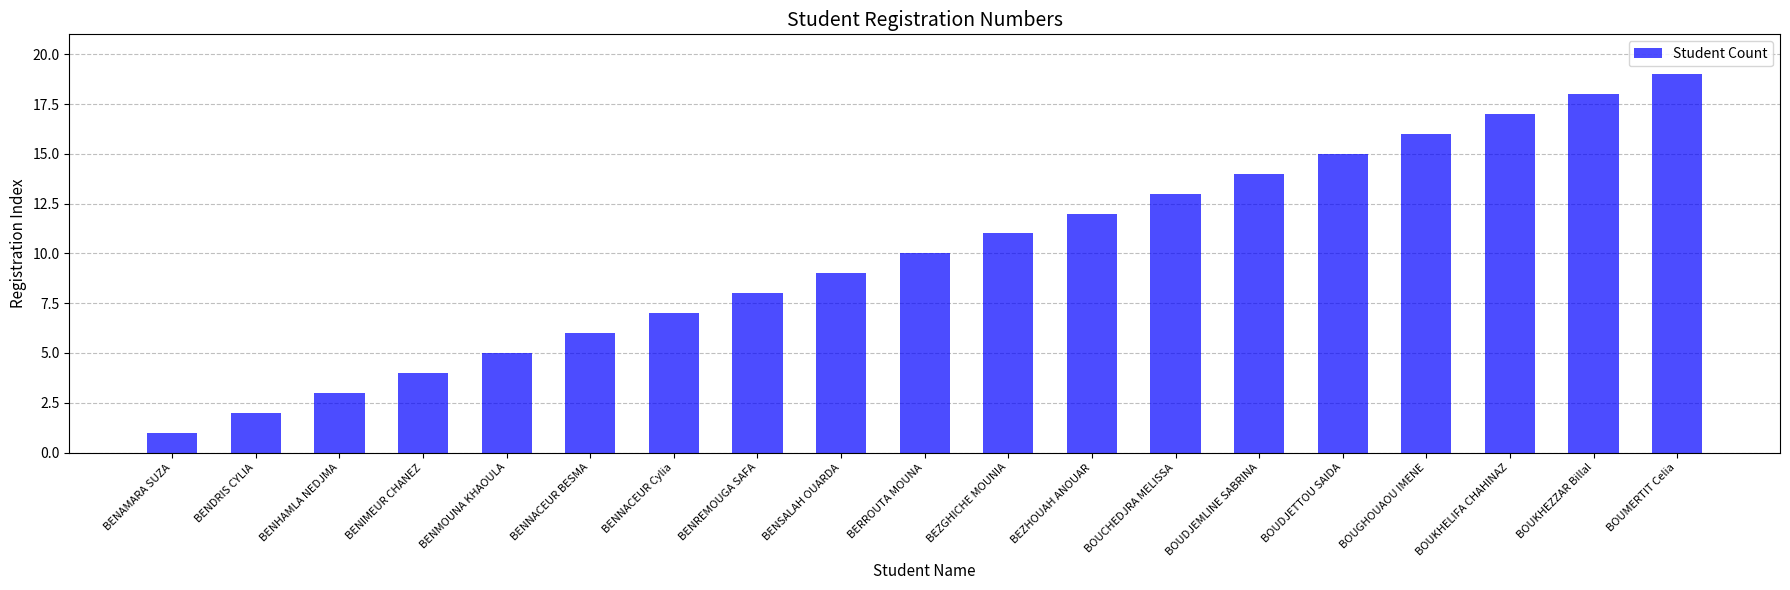

Reading left to right, list all the values displayed in this chart.

BENAMARA SUZA=1	BENDRIS CYLIA=2	BENHAMLA NEDJMA=3	BENIMEUR CHANEZ=4	BENMOUNA KHAOULA=5	BENNACEUR BESMA=6	BENNACEUR Cylia=7	BENREMOUGA SAFA=8	BENSALAH OUARDA=9	BERROUTA MOUNA=10	BEZGHICHE MOUNIA=11	BEZHOUAH ANOUAR=12	BOUCHEDJRA MELISSA=13	BOUDJEMLINE SABRINA=14	BOUDJETTOU SAIDA=15	BOUGHOUAOU IMENE=16	BOUKHELIFA CHAHINAZ=17	BOUKHEZZAR Billal=18	BOUMERTIT Celia=19